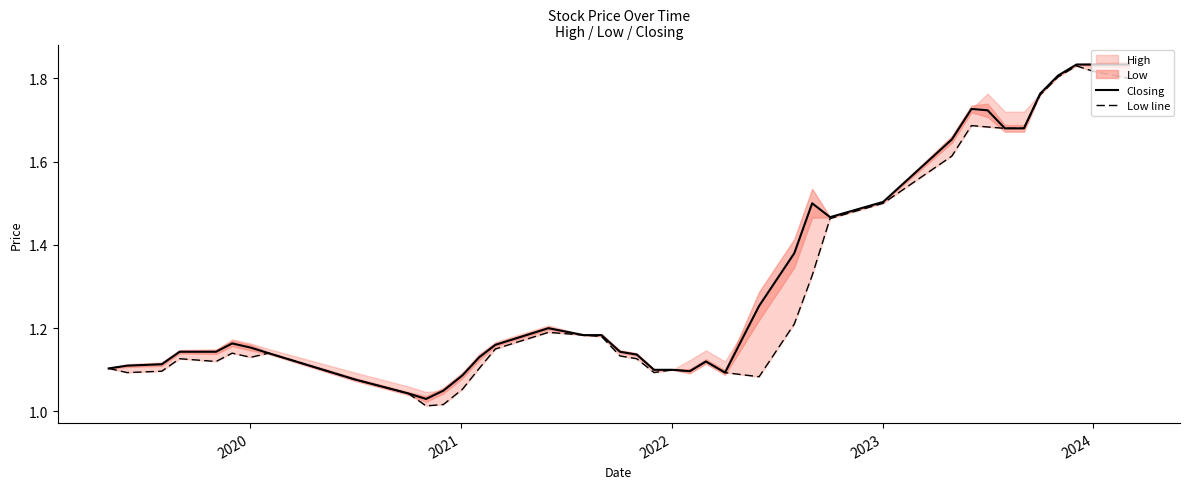

What is the difference between the second highest and second lowest values in the Closing series?

0.8